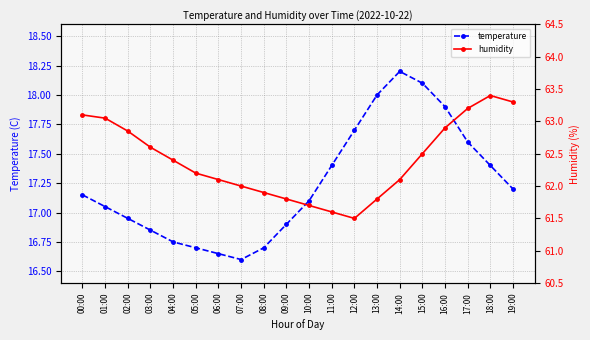

What is the difference between the maximum and minimum values in the humidity series?

1.9